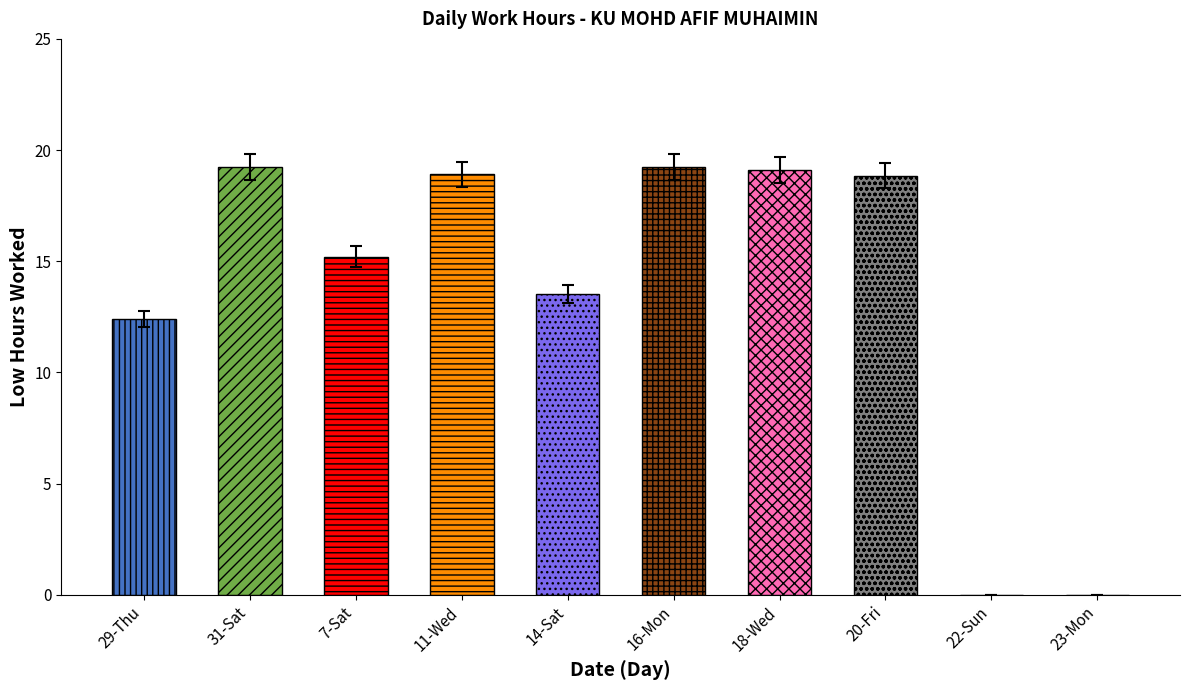

What is the value of the 1st bar from the left?

12.4